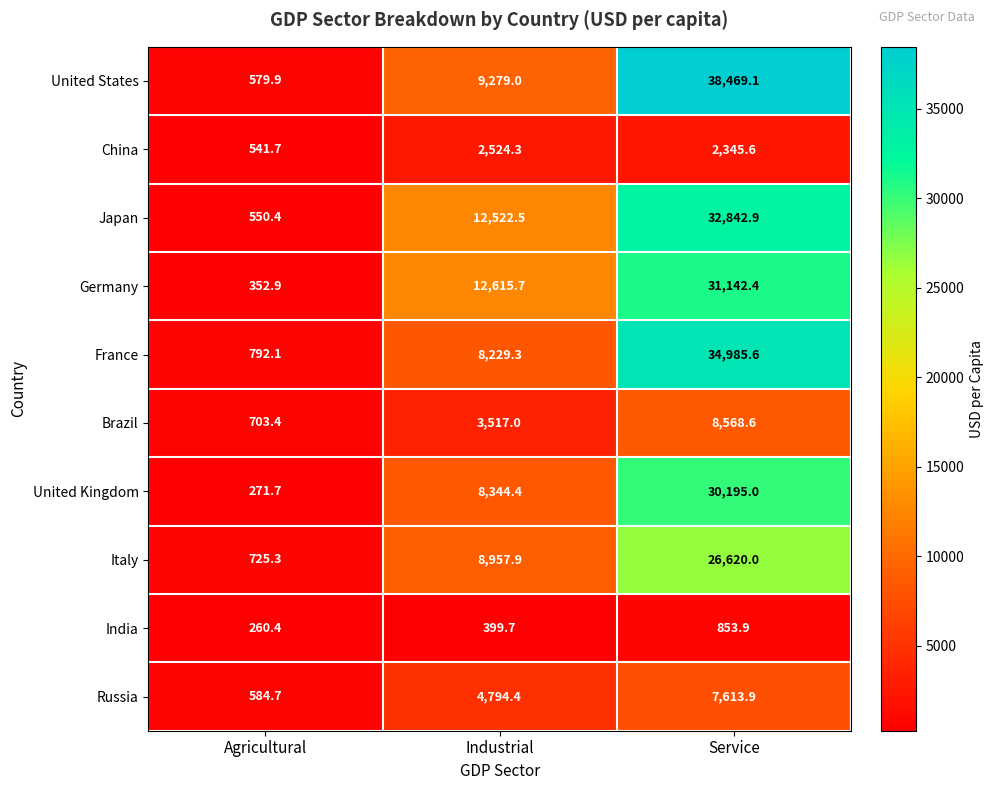

At which category does the chart reach its peak across all series?

Service